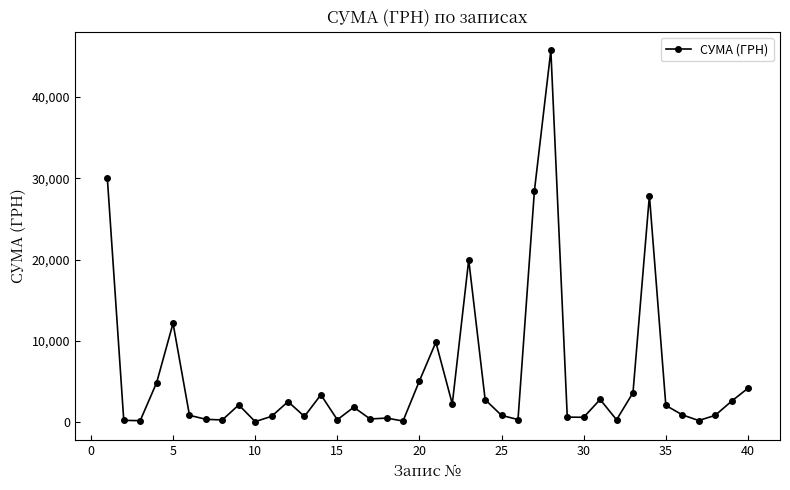

What is the sum of all values?

222666.5